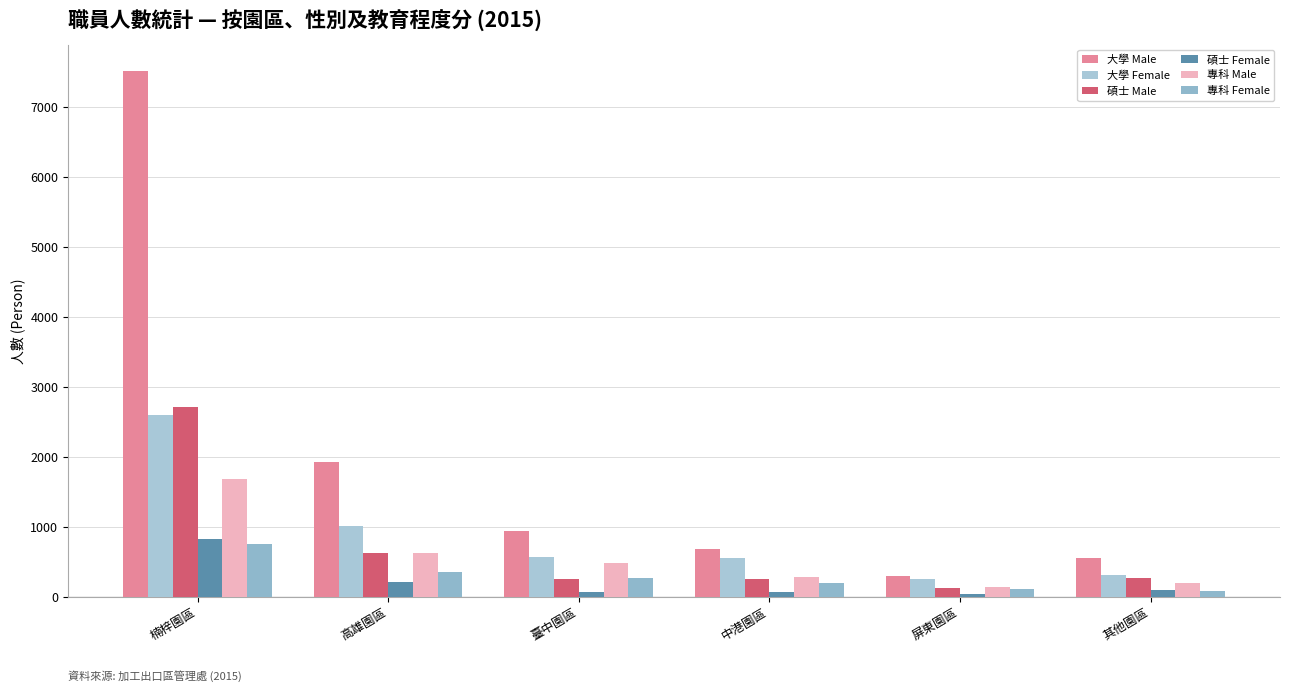

The value of 大學 Female at 臺中園區 is 871. True or false?

False